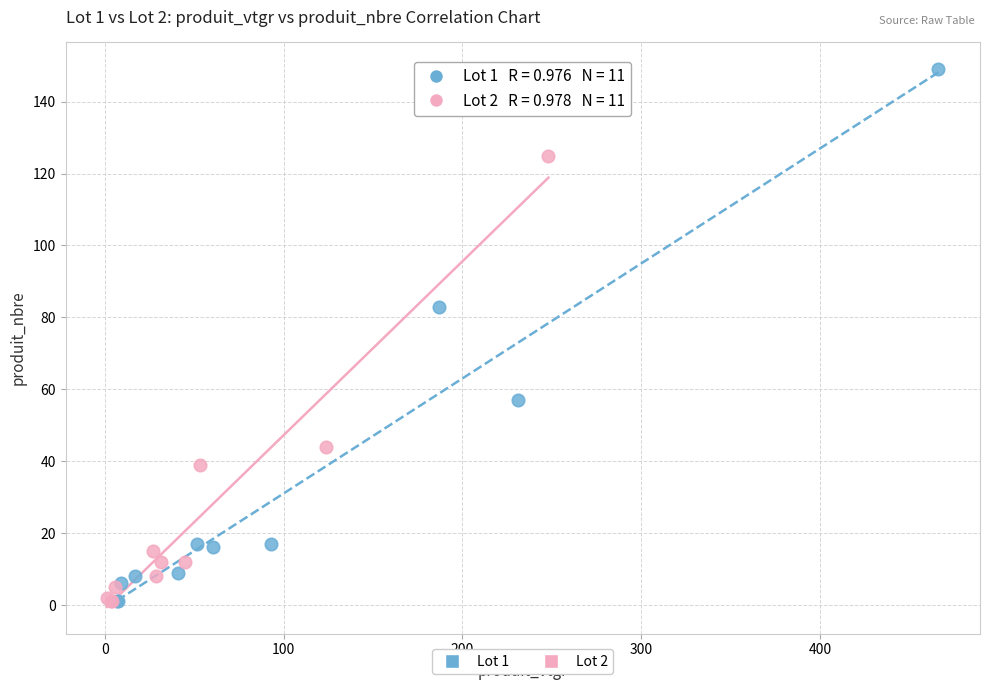

Which series has the widest spread of Y values?

Lot 1